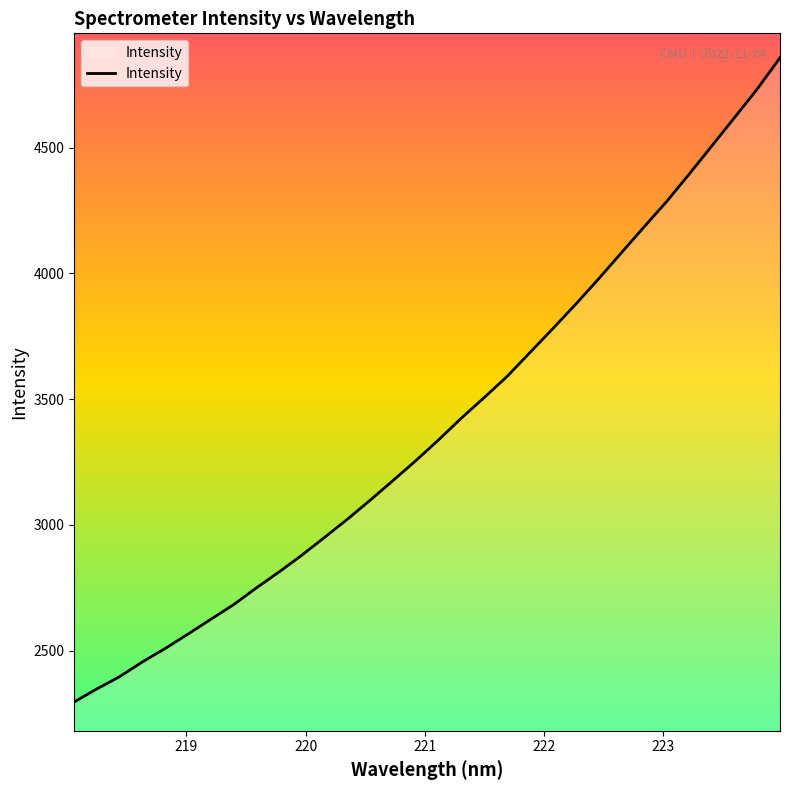

What is the maximum value shown in the chart?

4856.9